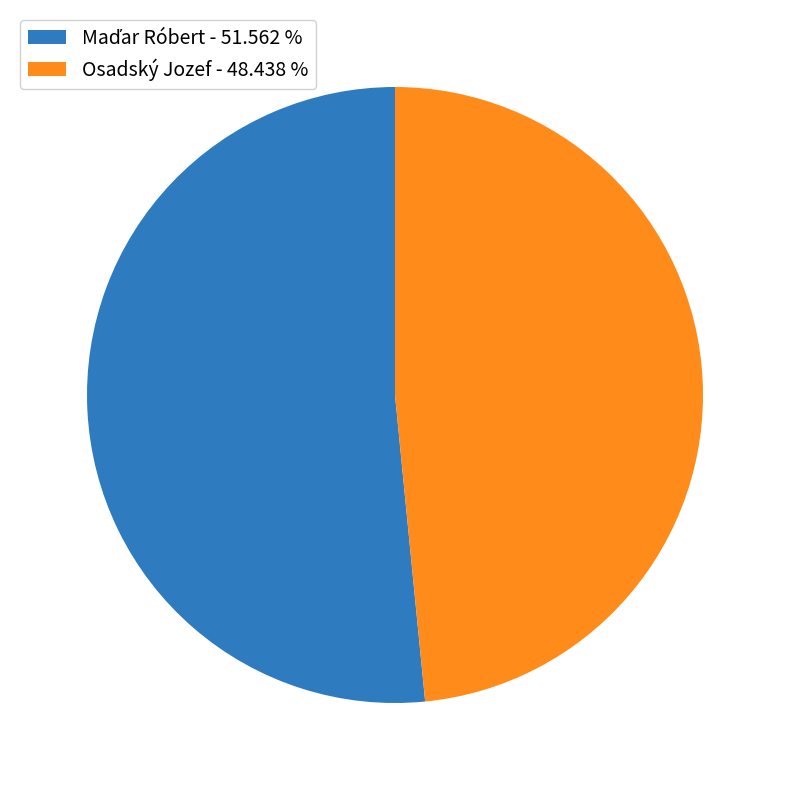

Does any single category account for the majority?

Yes